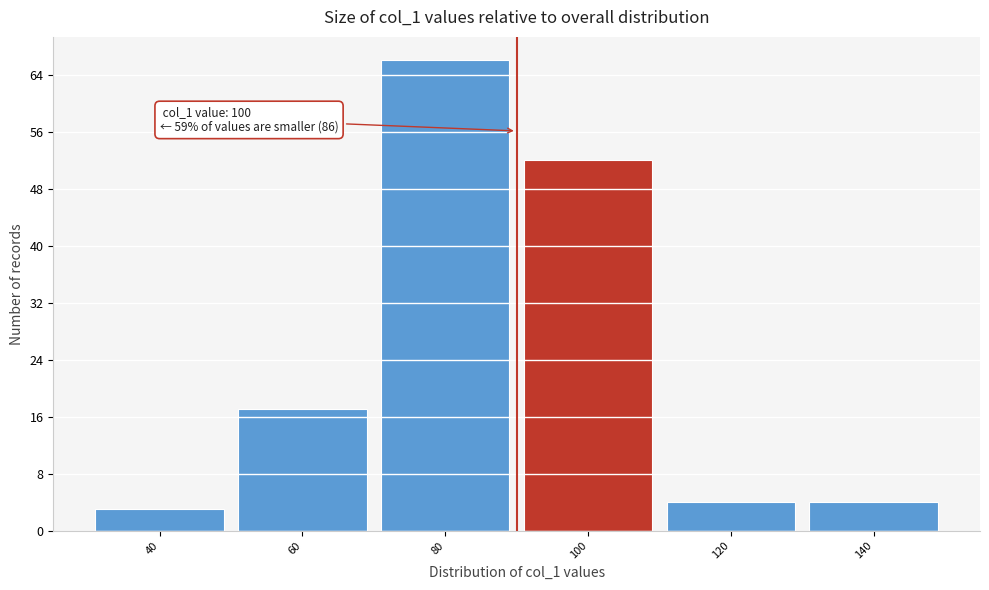

Reading left to right, extract all data points from this chart.

40=3	60=17	80=66	100=52	120=4	140=4